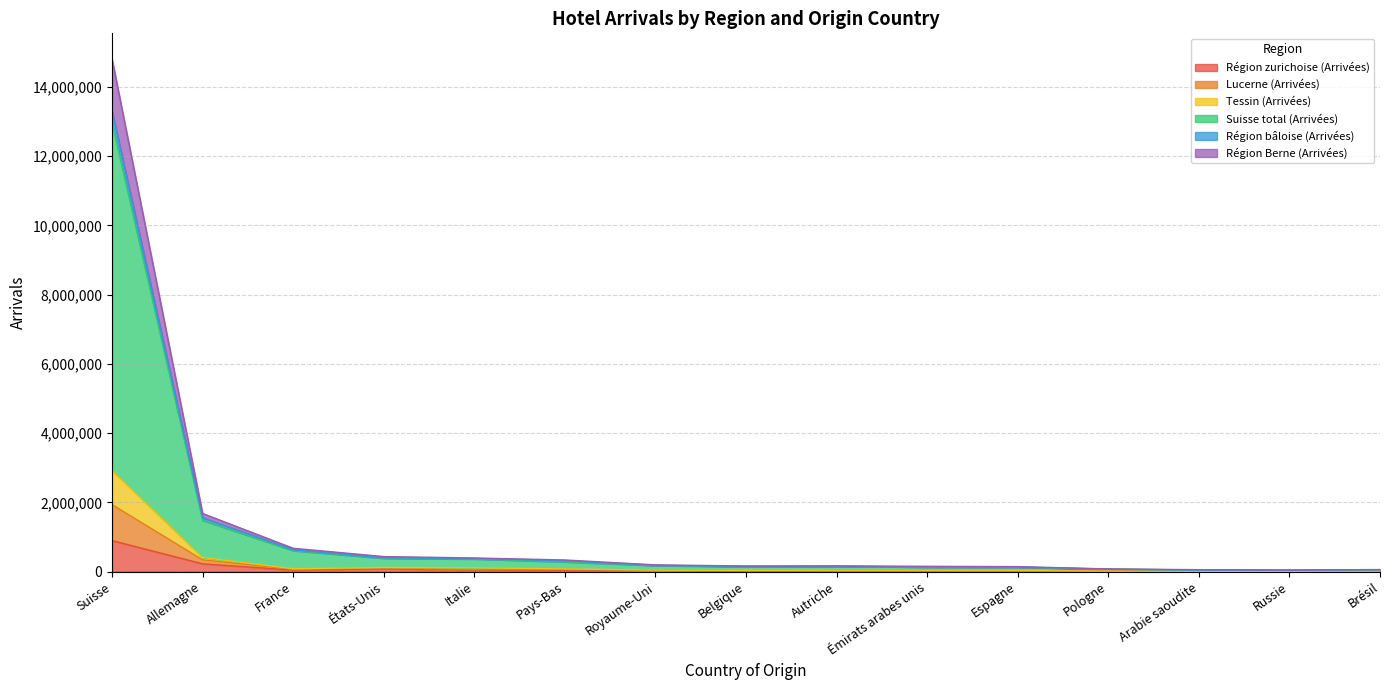

Is it true that Région bâloise (Arrivées) equals 178760 at États-Unis?

False